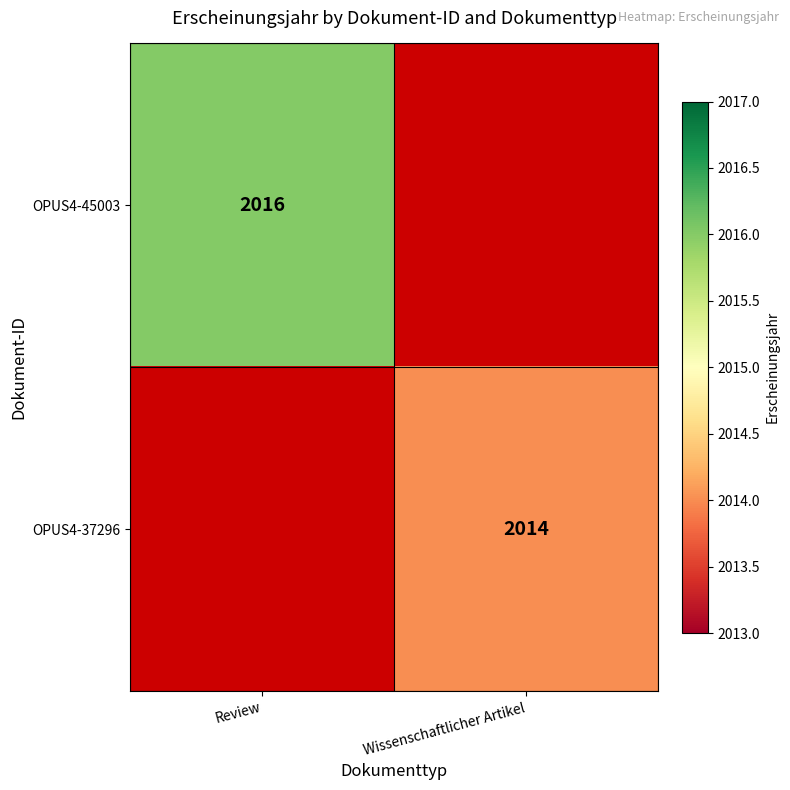

Is the value of OPUS4-45003 at Review greater than the value of OPUS4-37296 at Wissenschaftlicher Artikel?

Yes